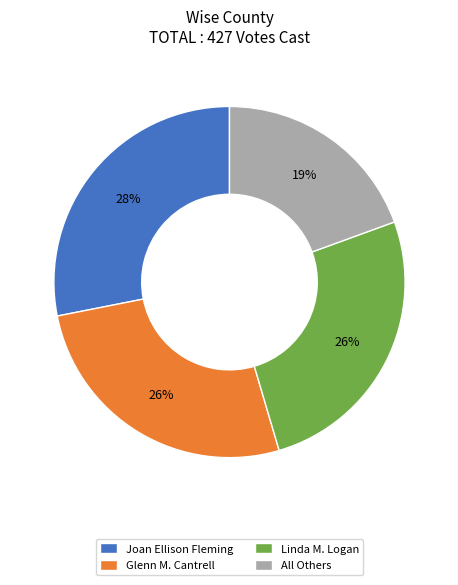

Is there a majority slice in this chart?

No